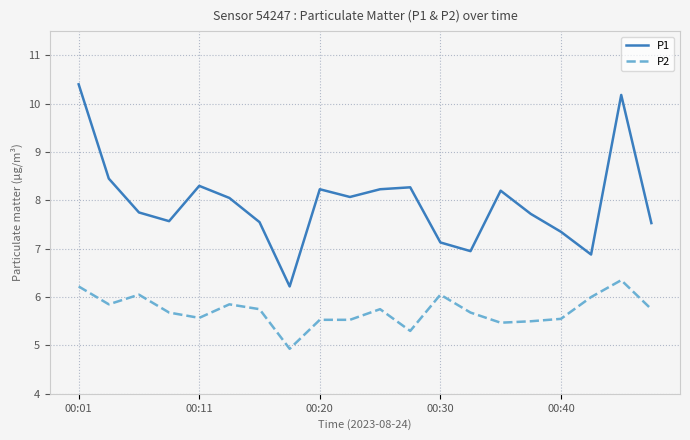

What is the minimum value for P1?

6.2